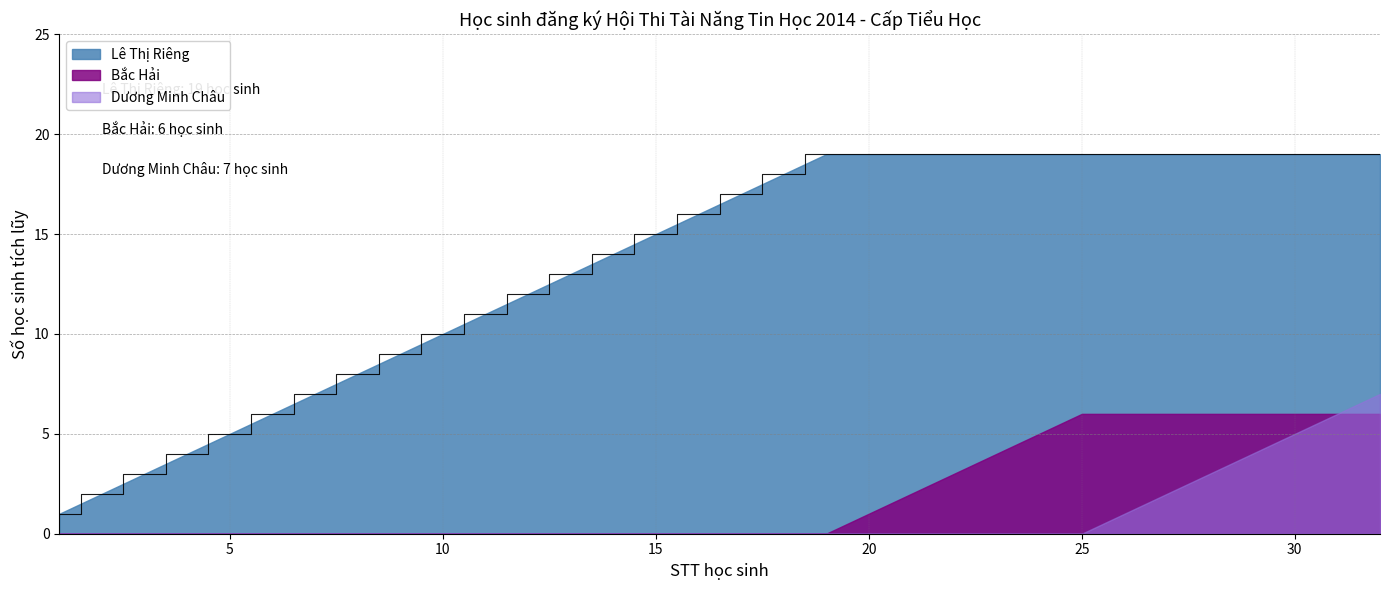

True or false: Dương Minh Châu has more than 0 points higher than both neighbors.

False